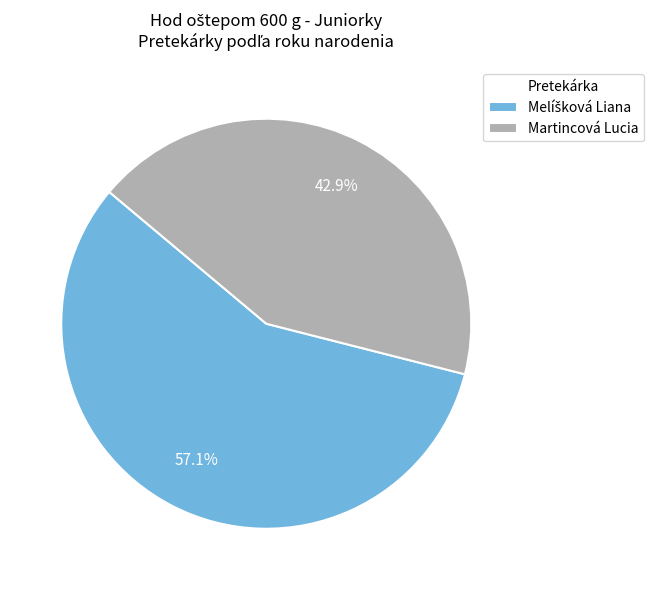

What is the smallest slice in the pie chart?

Martincová Lucia